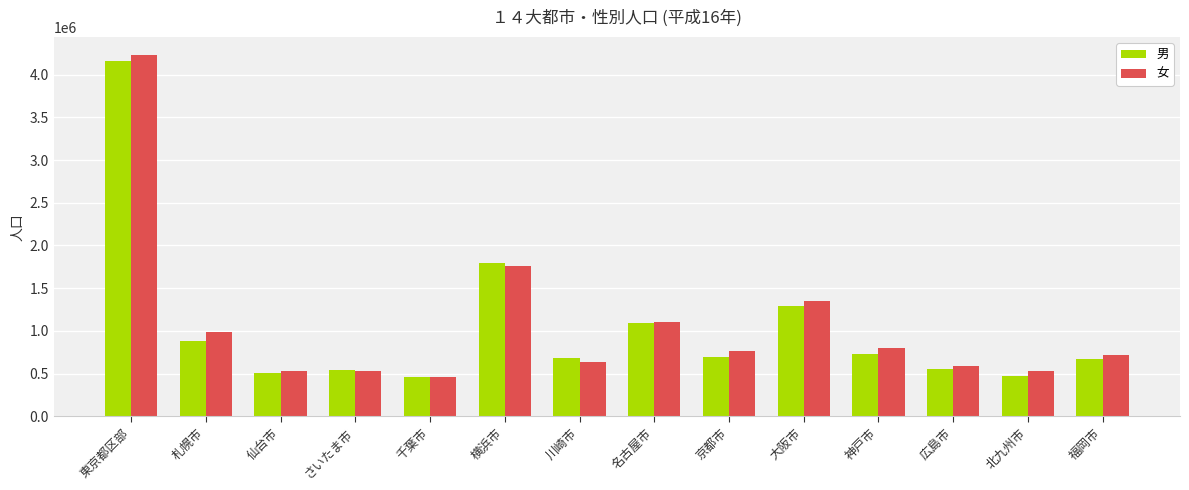

At which label is 女 closest to 2342500?

横浜市